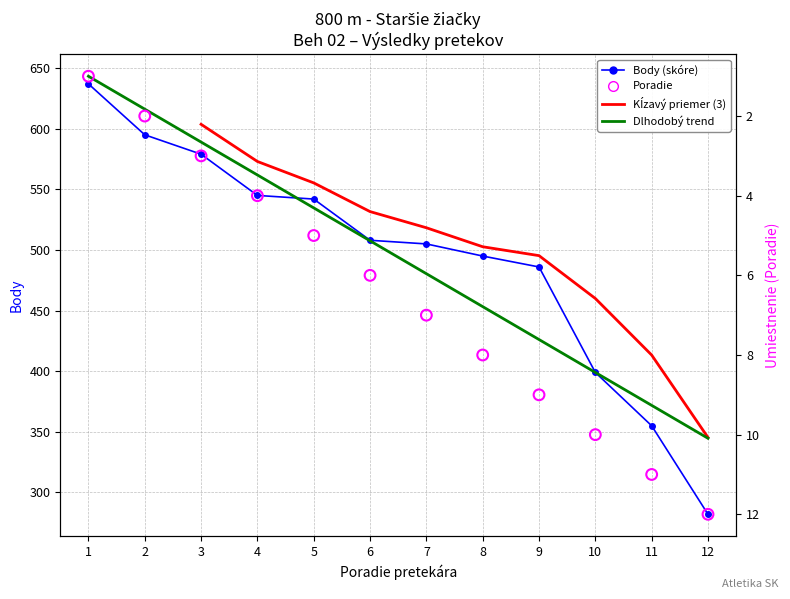

Which series has the widest spread of Y values?

Body